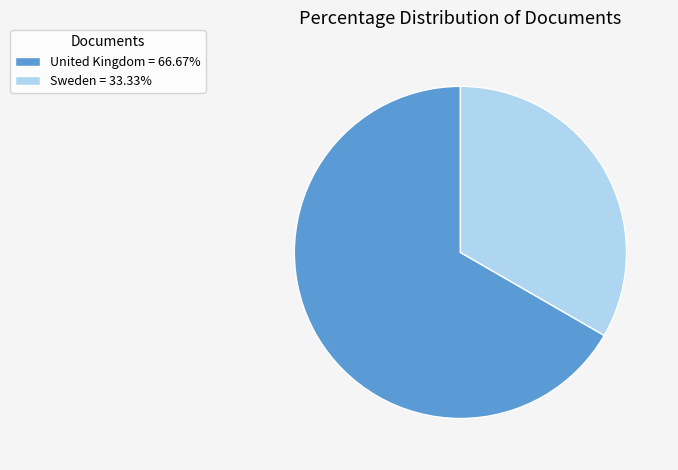

Is the sum of United Kingdom = 66.67% and Sweden = 33.33% greater than half?

Yes